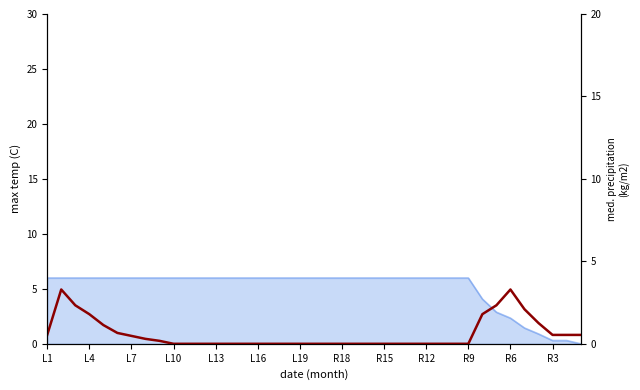

Reading left to right, transcribe all the data shown in this chart.

0.5	3.3	2.3	1.8	1.1	0.7	0.5	0.3	0.2	0.0	0.0	0.0	0.0	0.0	0.0	0.0	0.0	0.0	0.0	0.0	0.0	0.0	0.0	0.0	0.0	0.0	0.0	0.0	0.0	0.0	0.0	1.8	2.3	3.3	2.1	1.3	0.5	0.5	0.5